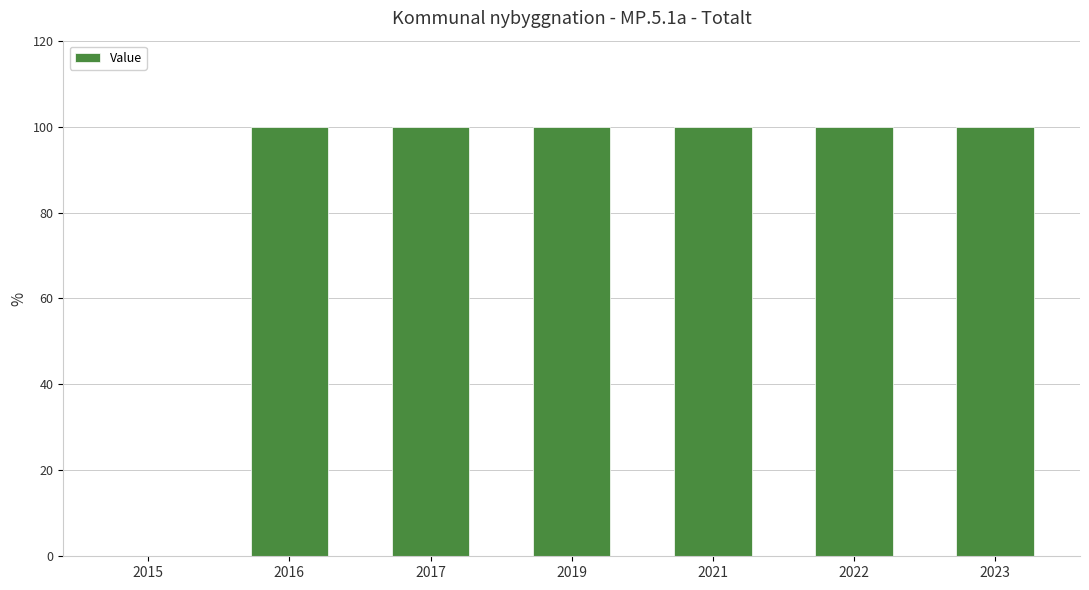

Reading left to right, what are all the values shown in this chart?

2015=0	2016=100	2017=100	2019=100	2021=100	2022=100	2023=100